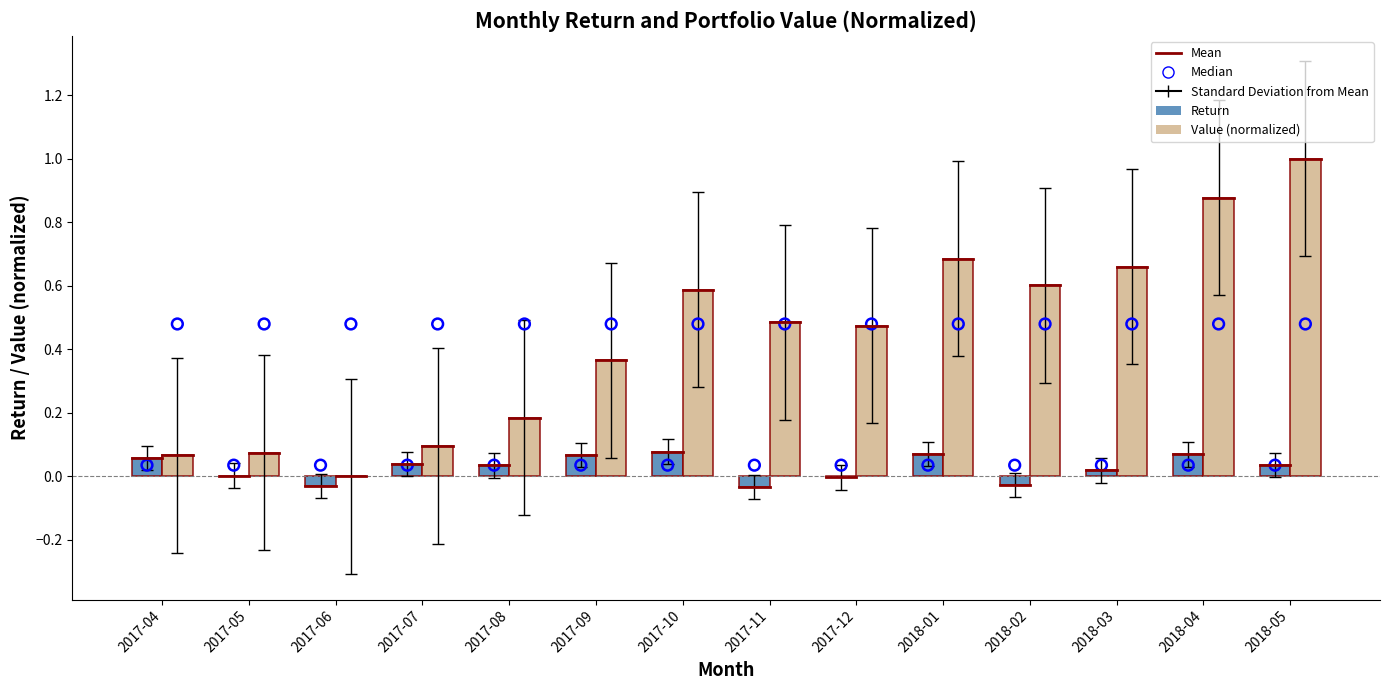

What is the total value across all series at 2017-06?

0.5